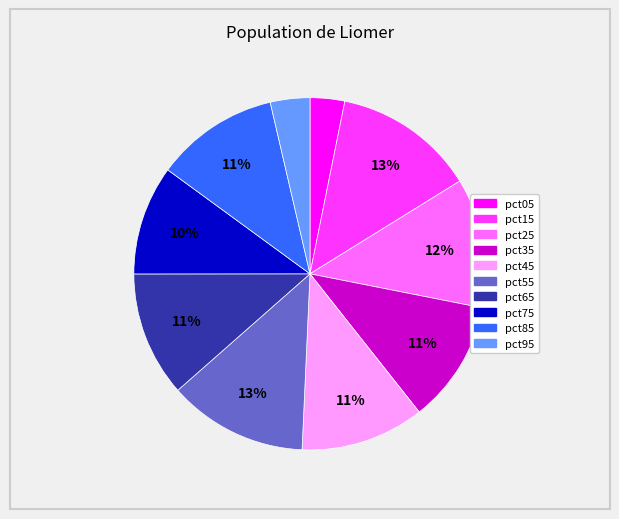

To the nearest percent, what percentage of the pie is pct85?

11%